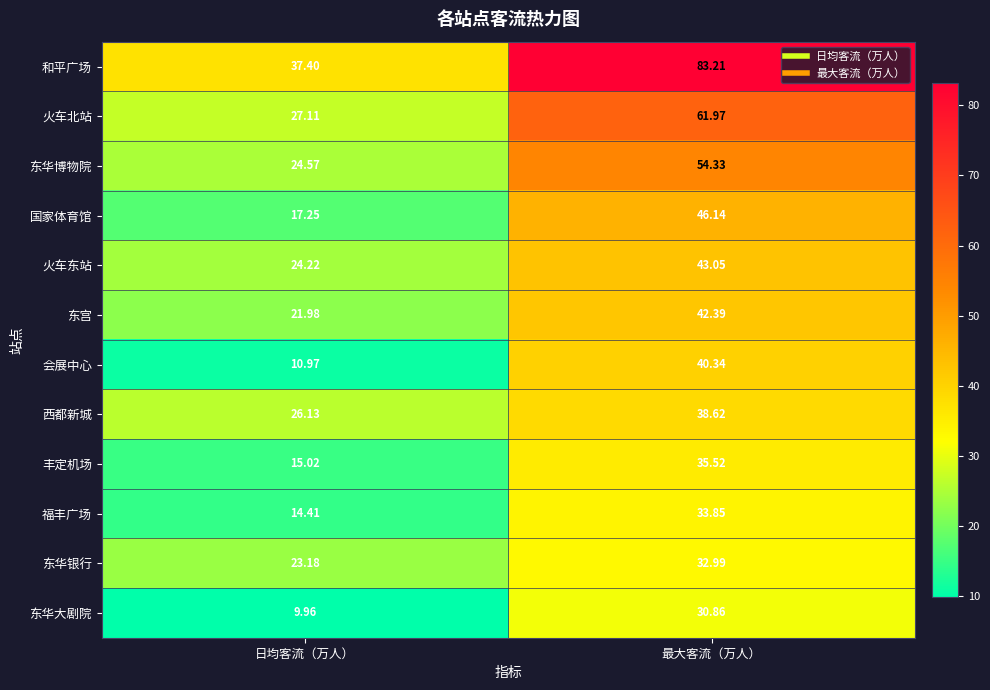

List the series in order of their peak value, highest first.

和平广场, 火车北站, 东华博物院, 国家体育馆, 火车东站, 东宫, 会展中心, 西都新城, 丰定机场, 福丰广场, 东华银行, 东华大剧院